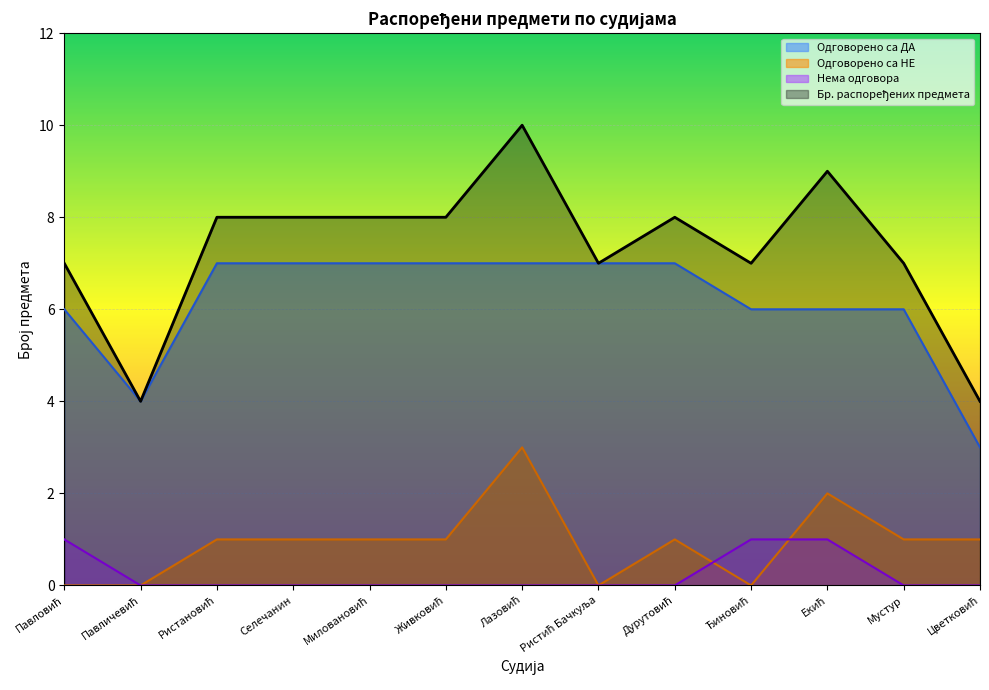

Which series has the widest spread of values?

Бр. распоређених предмета